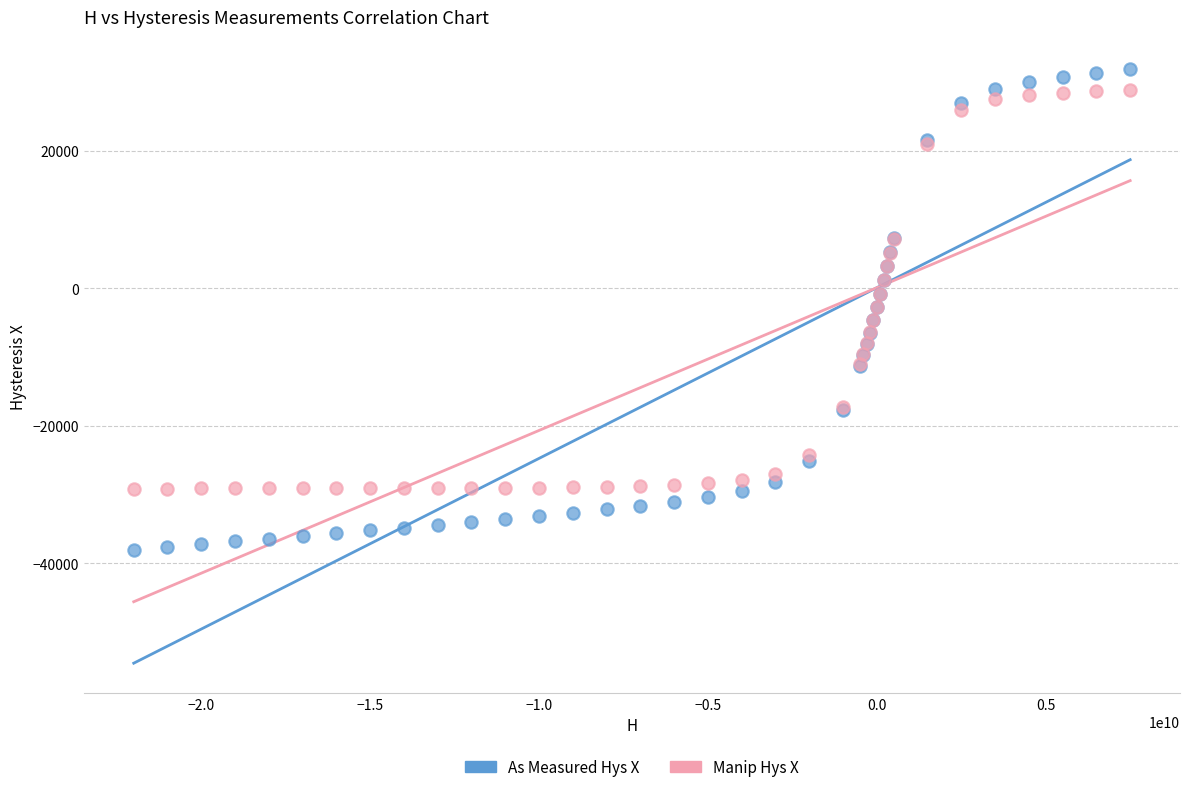

What is the X range (max minus min) for the scatter plot?

29498852000.0